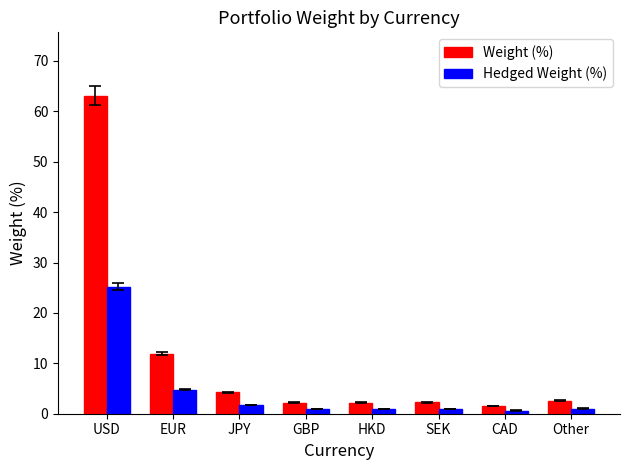

Count the number of categories in the chart.

8